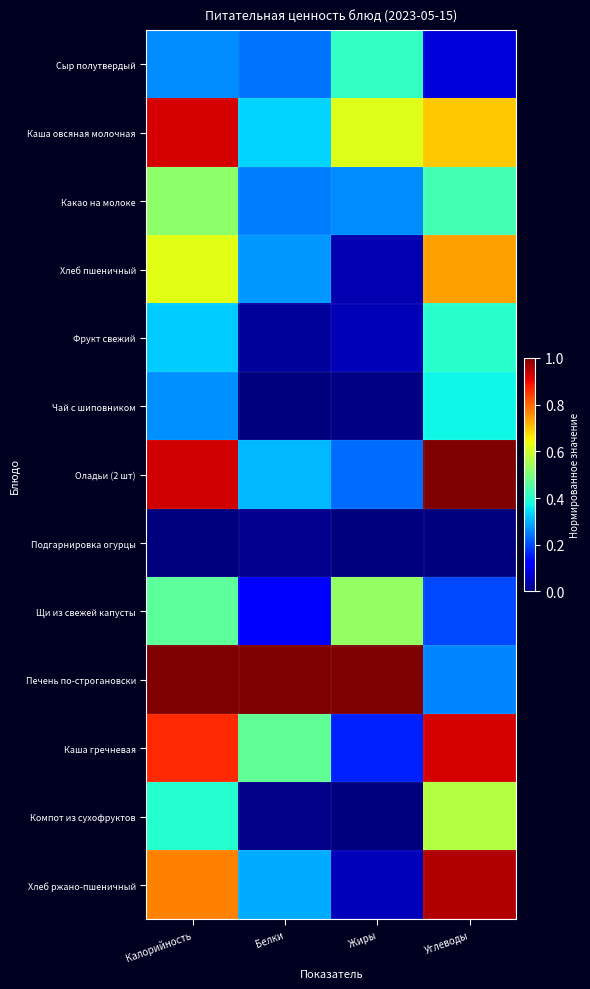

Which series has the largest total across all categories?

Печень по-строгановски